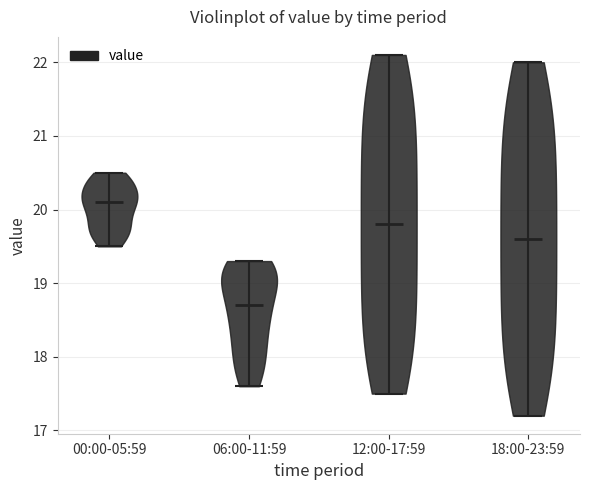

Reading left to right, read every violin against the y-axis: where its median line is, and the lowest and highest points it reaches. The values are not printed on the chart, so give them approximately, as read against the axis.

00:00-05:59: median line 20.1, lowest point 19.5, highest point 20.5
06:00-11:59: median line 18.7, lowest point 17.6, highest point 19.3
12:00-17:59: median line 19.8, lowest point 17.5, highest point 22.1
18:00-23:59: median line 19.6, lowest point 17.2, highest point 22.0